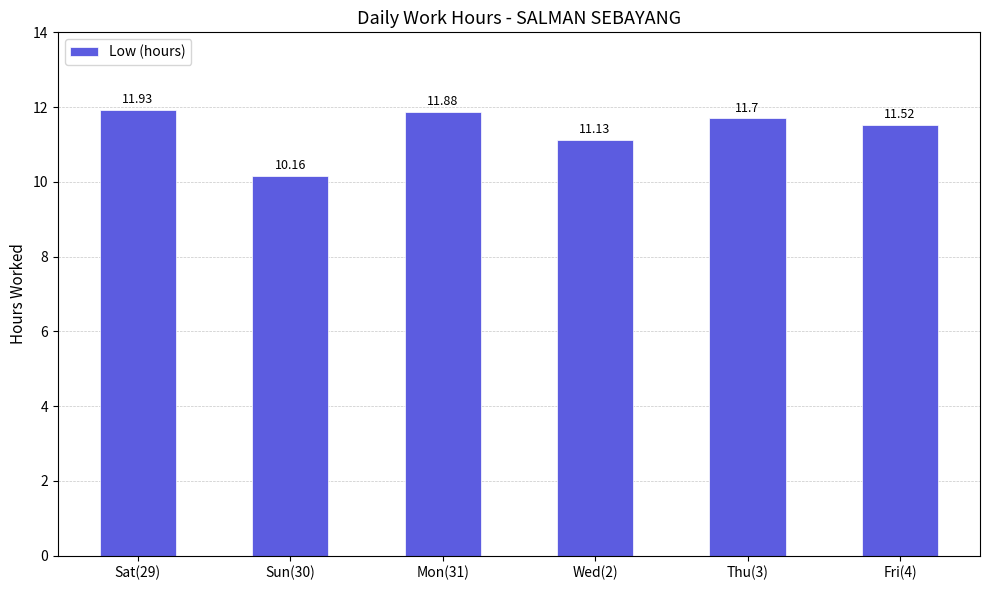

The chart shows a value of 11.1 at Wed(2). True or false?

True